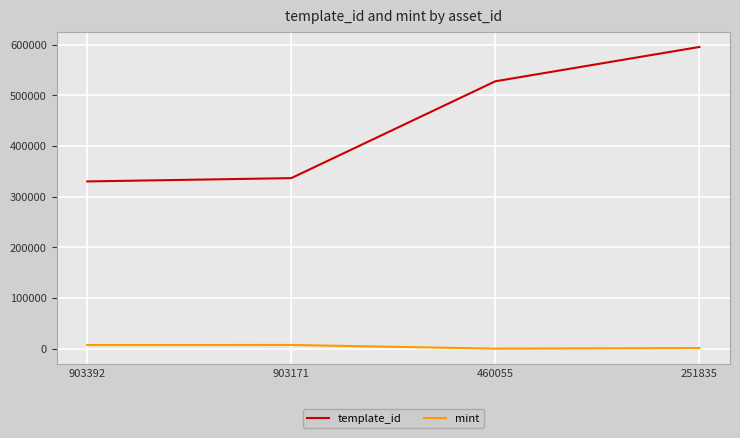

Which label corresponds to the largest value in the chart?

251835